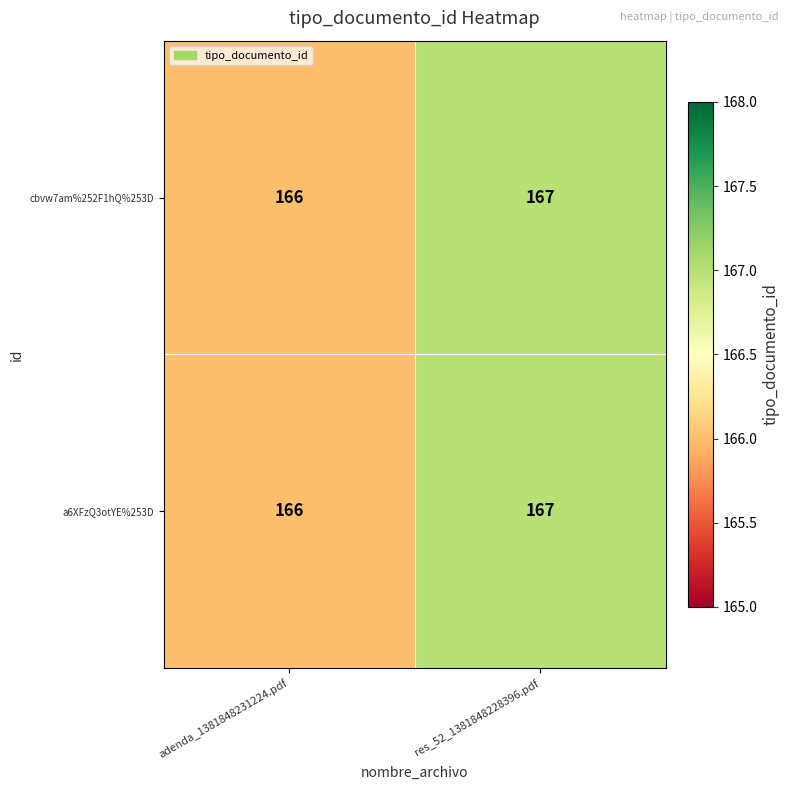

What is the sum of the cbvw7am%252F1hQ%253D values at res_52_1381848228396.pdf and adenda_1381848231224.pdf?

333